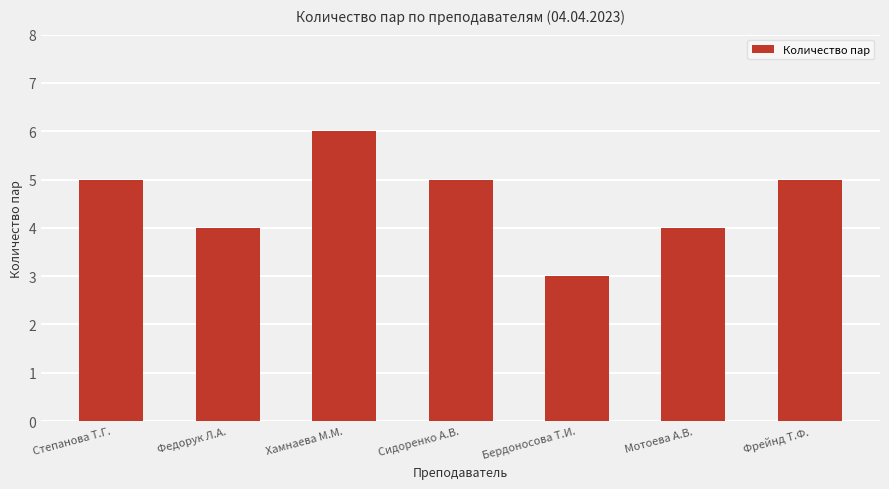

Which has a higher value, Бердоносова Т.И. or Мотоева А.В.?

Мотоева А.В.